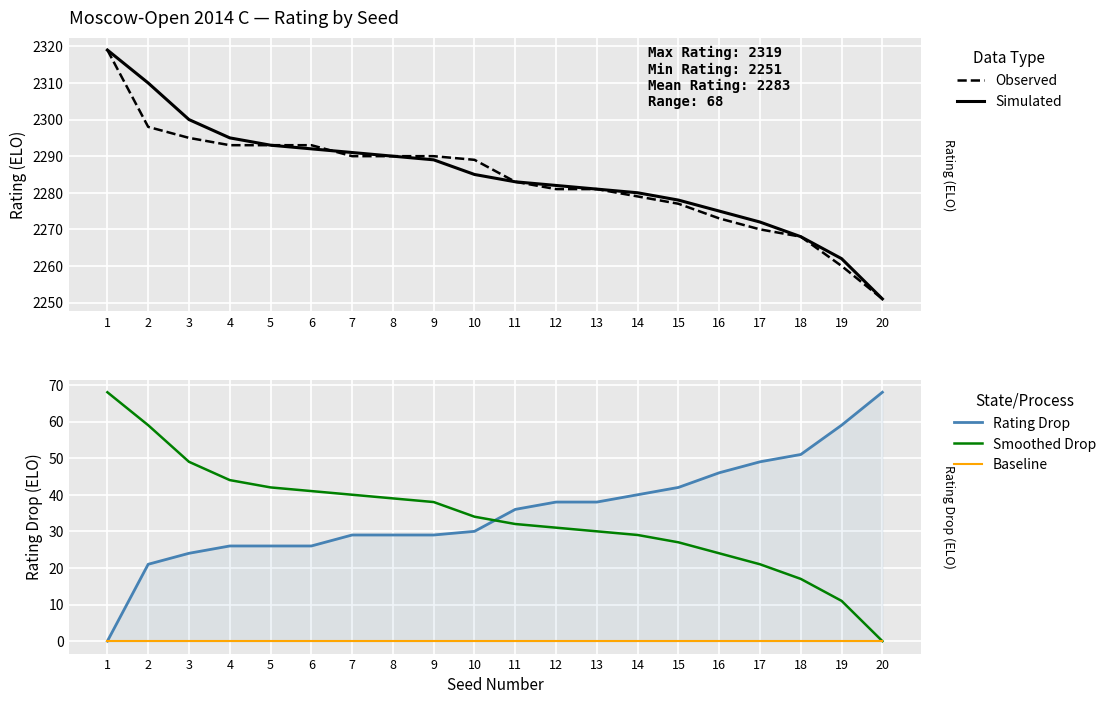

Rank the categories by Observed value from lowest to highest.

20, 19, 18, 17, 16, 15, 14, 12, 13, 11, 10, 7, 8, 9, 4, 5, 6, 3, 2, 1